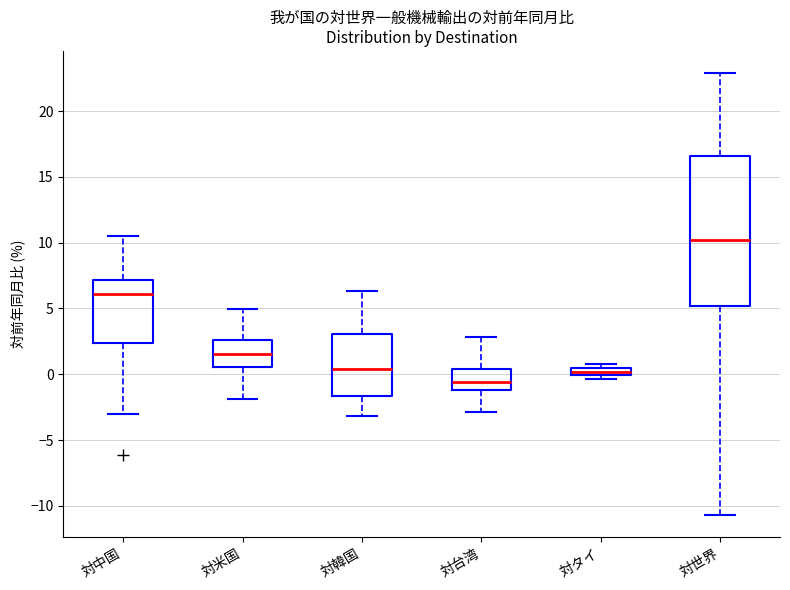

Comparing the boxes themselves (not the whiskers), which one is the tallest?

対世界